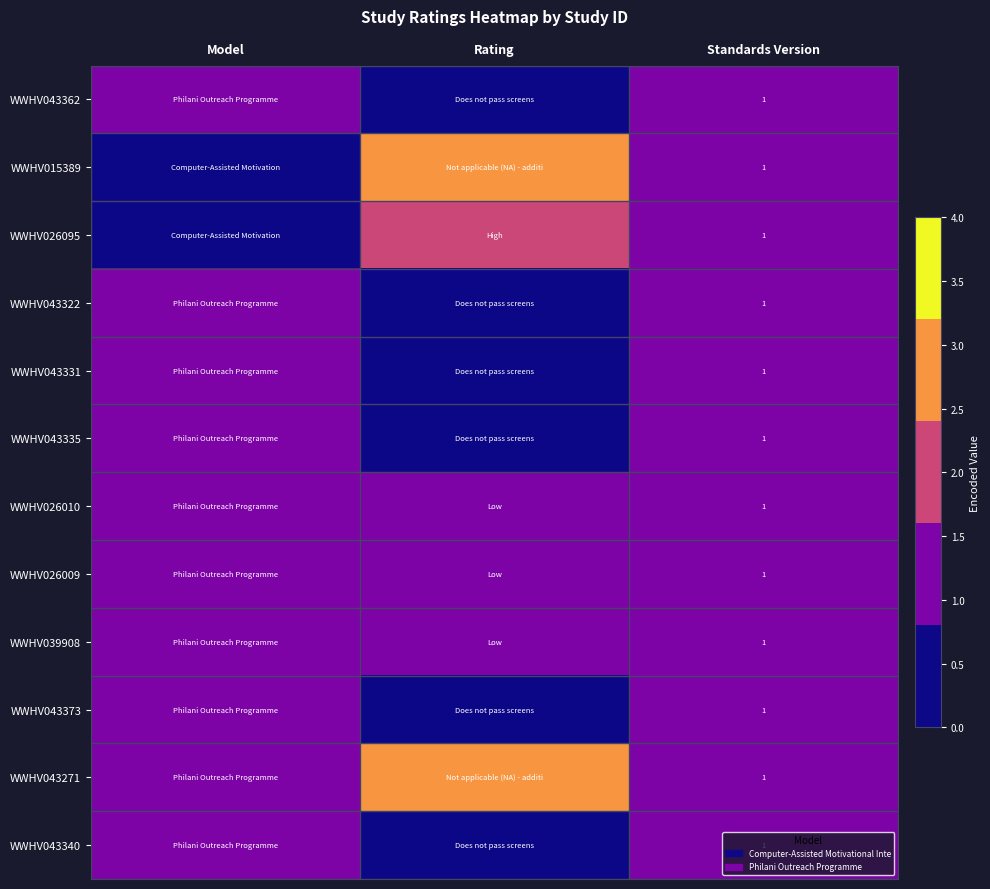

Is the value of WWHV039908 at Model greater than the value of WWHV043322 at Standards Version?

No